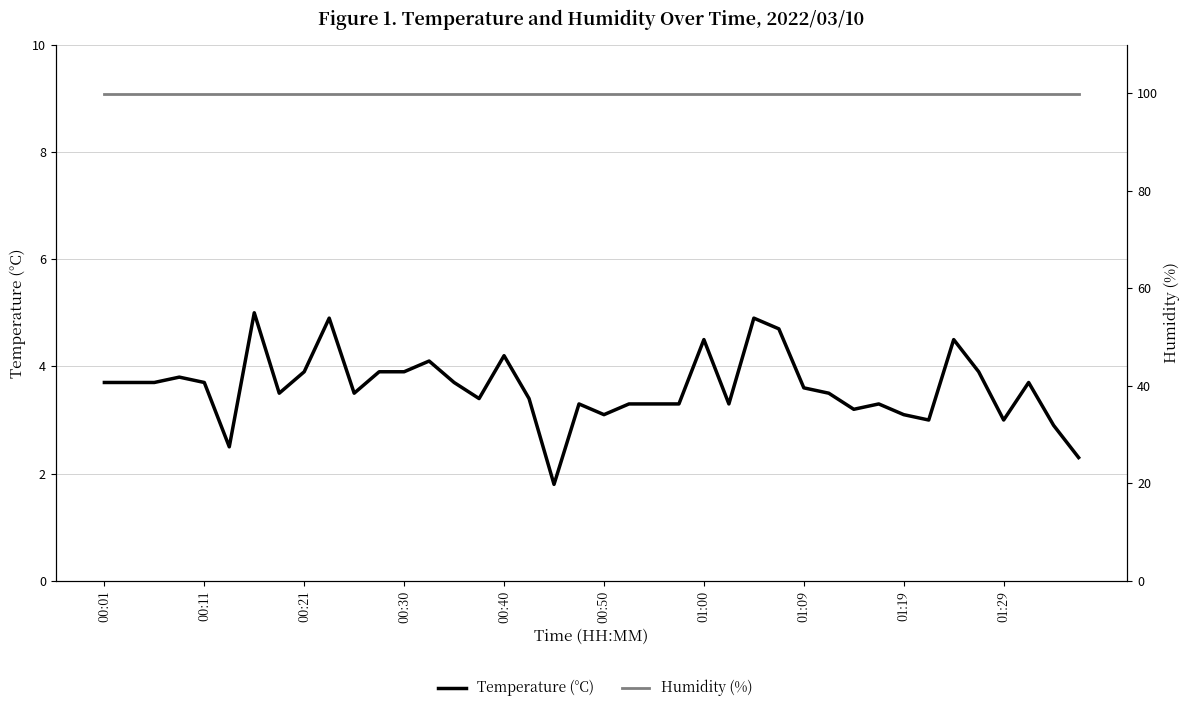

Is this an area chart (filled region under the line)?

No